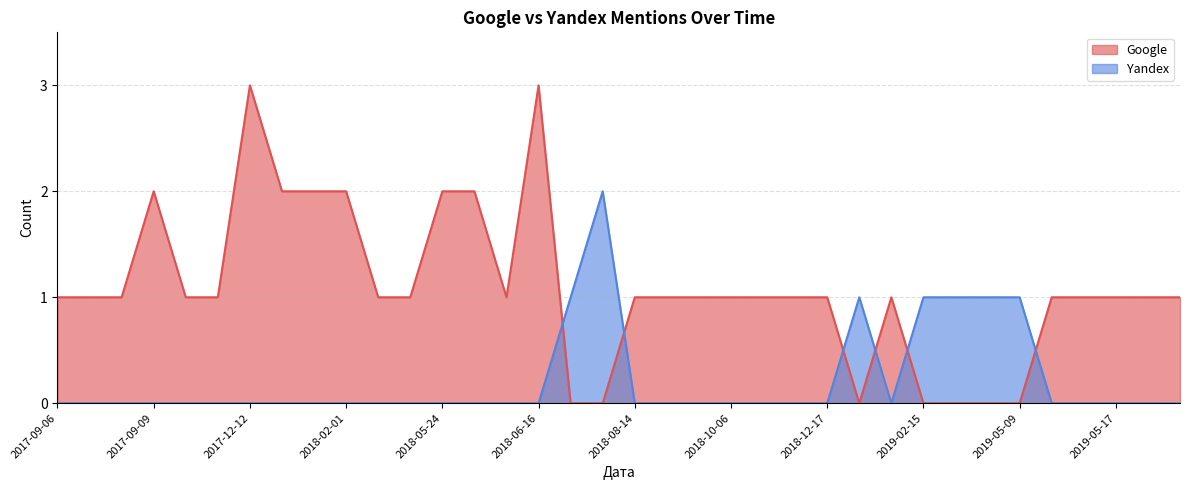

True or false: Google and Yandex cross at least once.

True